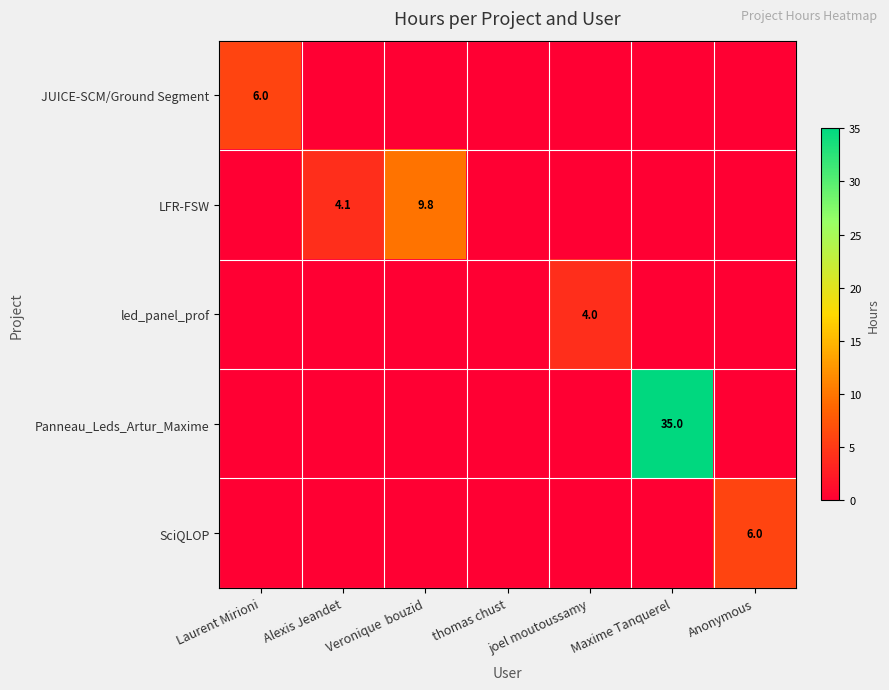

Is it true that Panneau_Leds_Artur_Maxime equals 18.5 at Maxime Tanquerel?

False